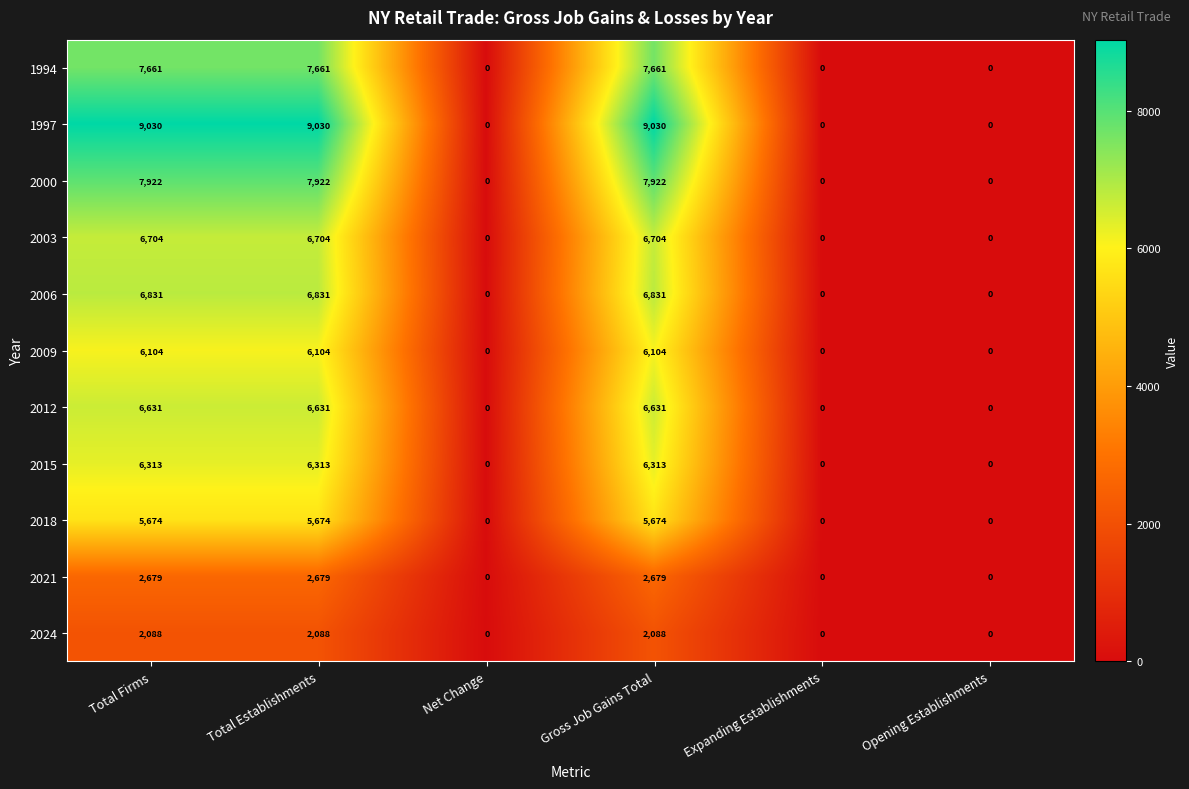

Which series has the largest total across all categories?

1997